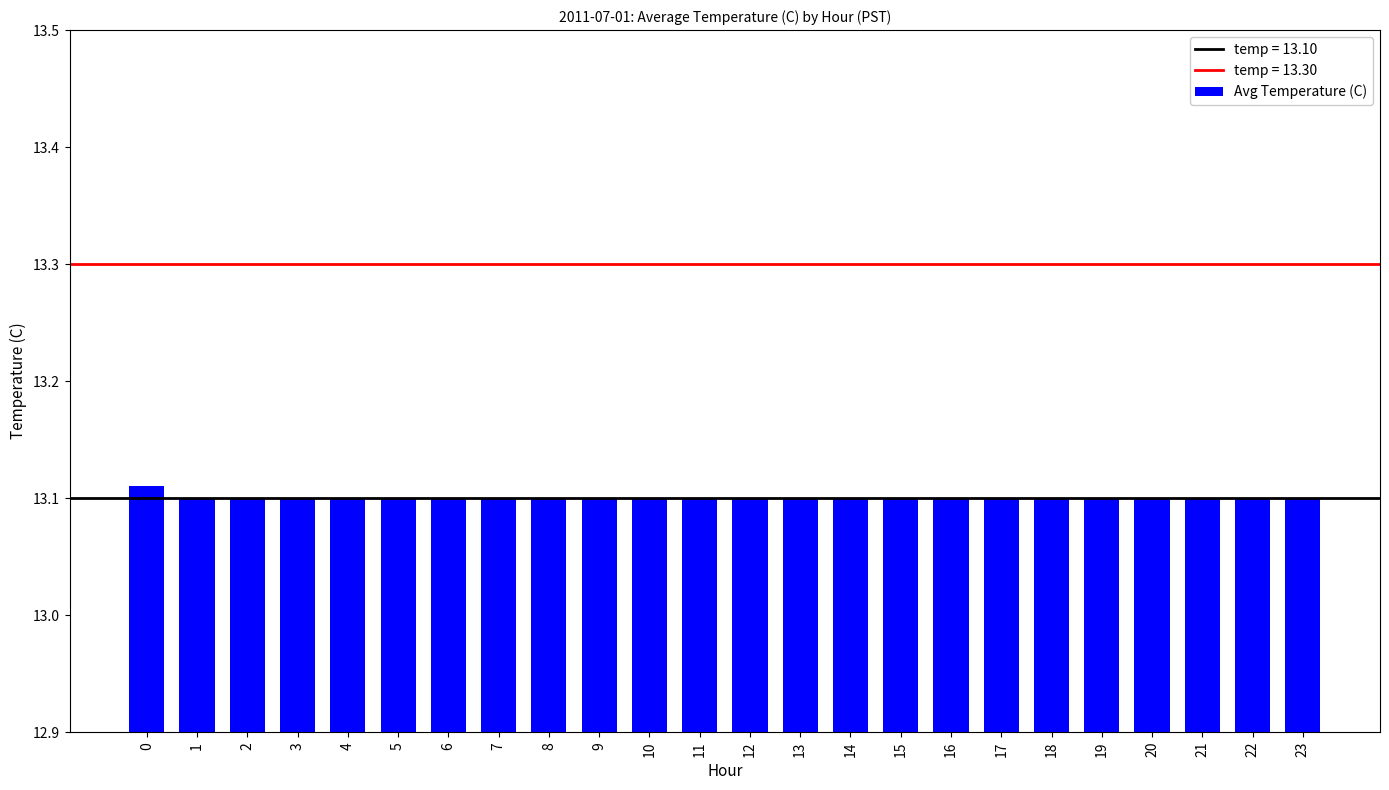

The chart shows a value of 6.9 at 6. True or false?

False